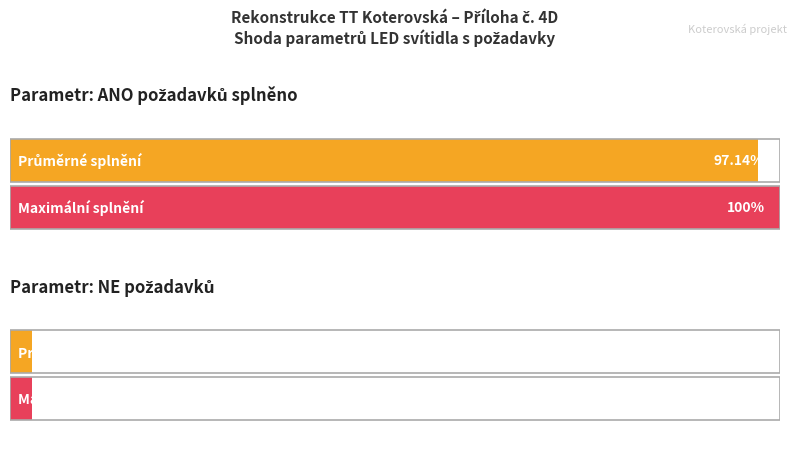

Between Požadavek NE and Požadavek ANO, which is larger?

Požadavek ANO